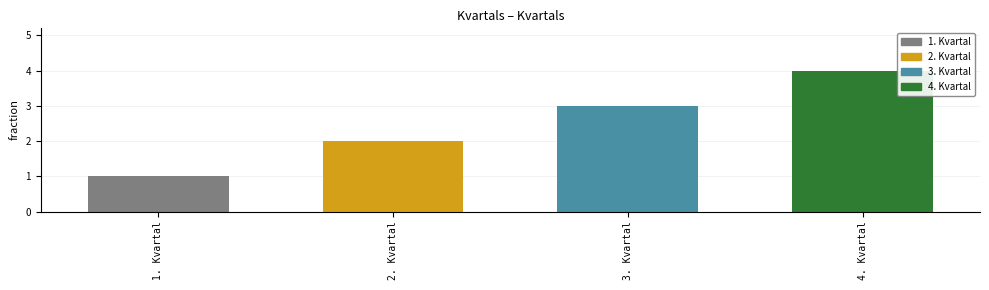

Reading right to left, extract all data points from this chart.

4. Kvartal=4	3. Kvartal=3	2. Kvartal=2	1. Kvartal=1